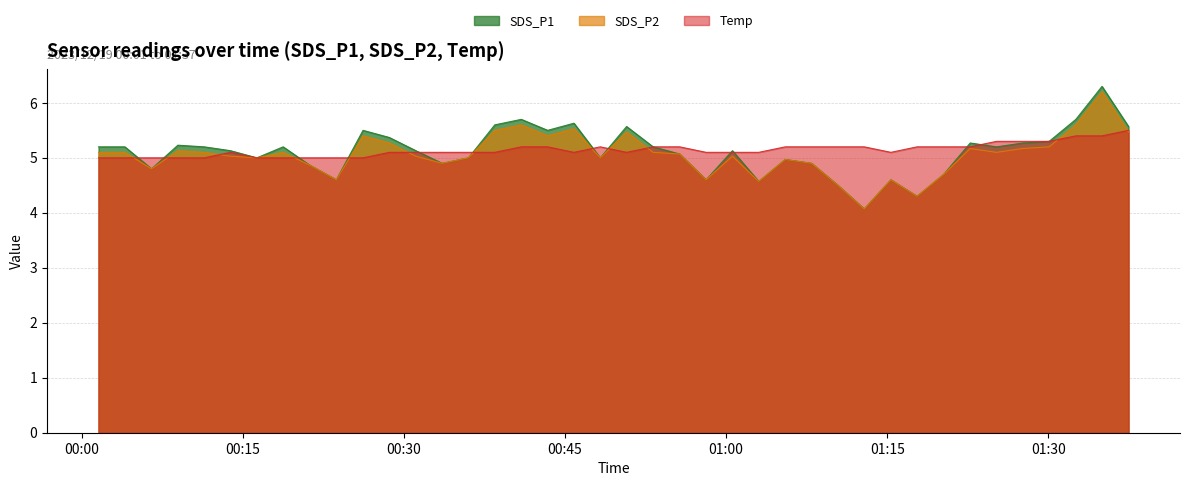

The Temp series shows 2.3 at 2023/12/19 01:12:51. True or false?

False